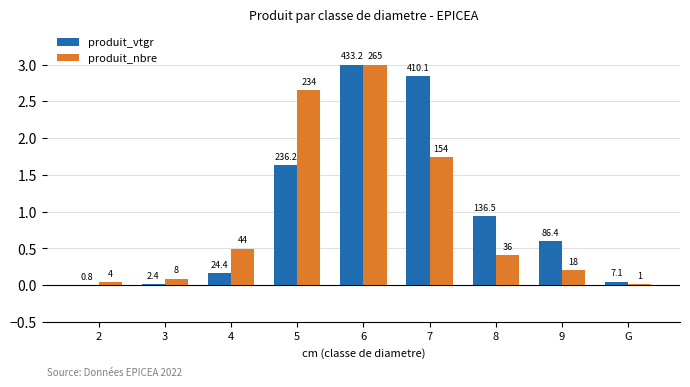

Is it true that produit_nbre equals 0.0 at G?

True